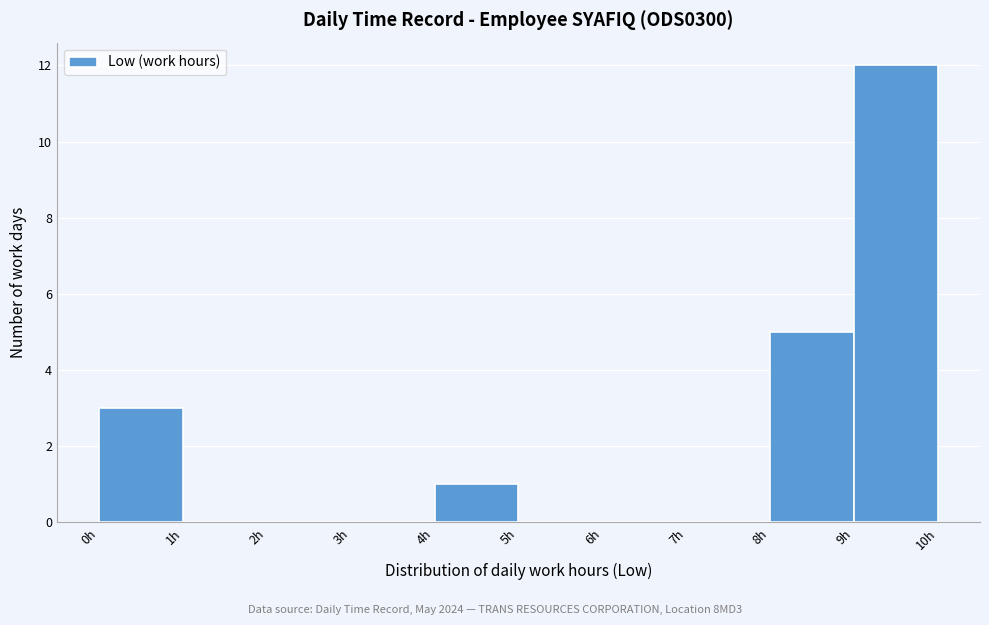

How tall is the bar that spans 9 to 10 on the x-axis? The values are not printed on the chart, so give them approximately, as read against the axis.

12